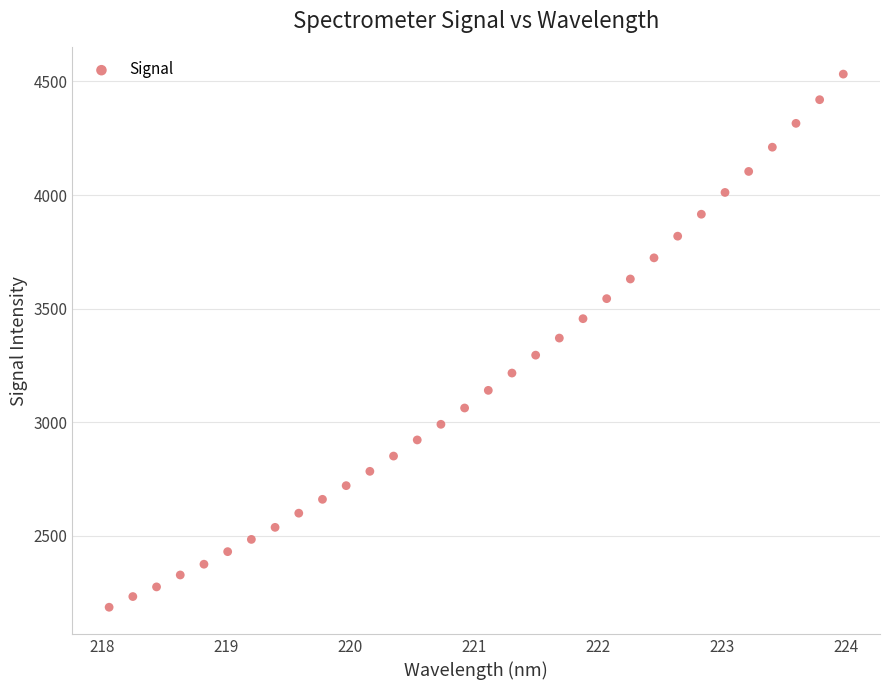

What is the range of X values (max minus min)?

5.9